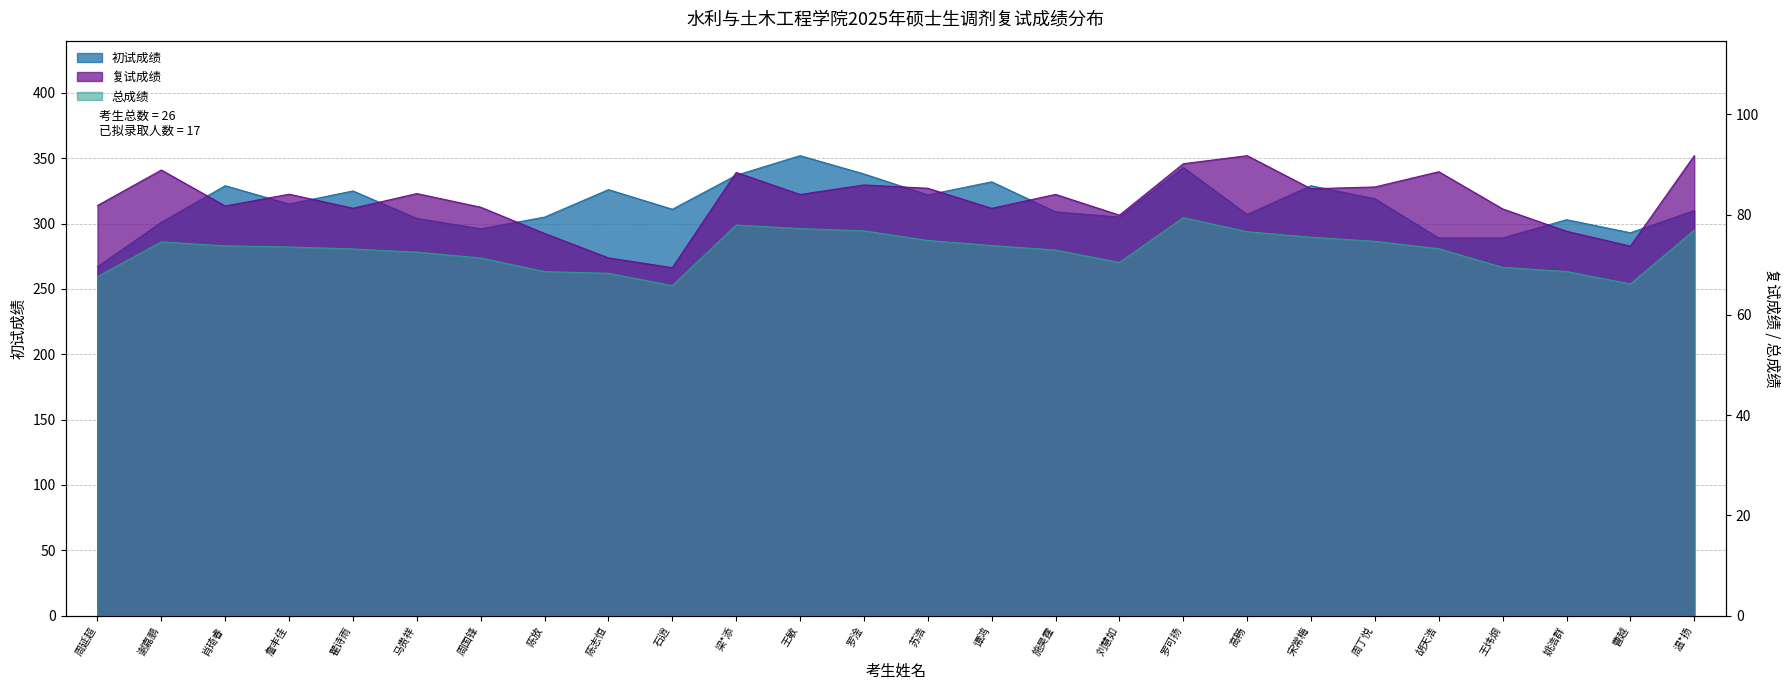

The value of 总成绩 at 陈志恒 is 29.4. True or false?

False